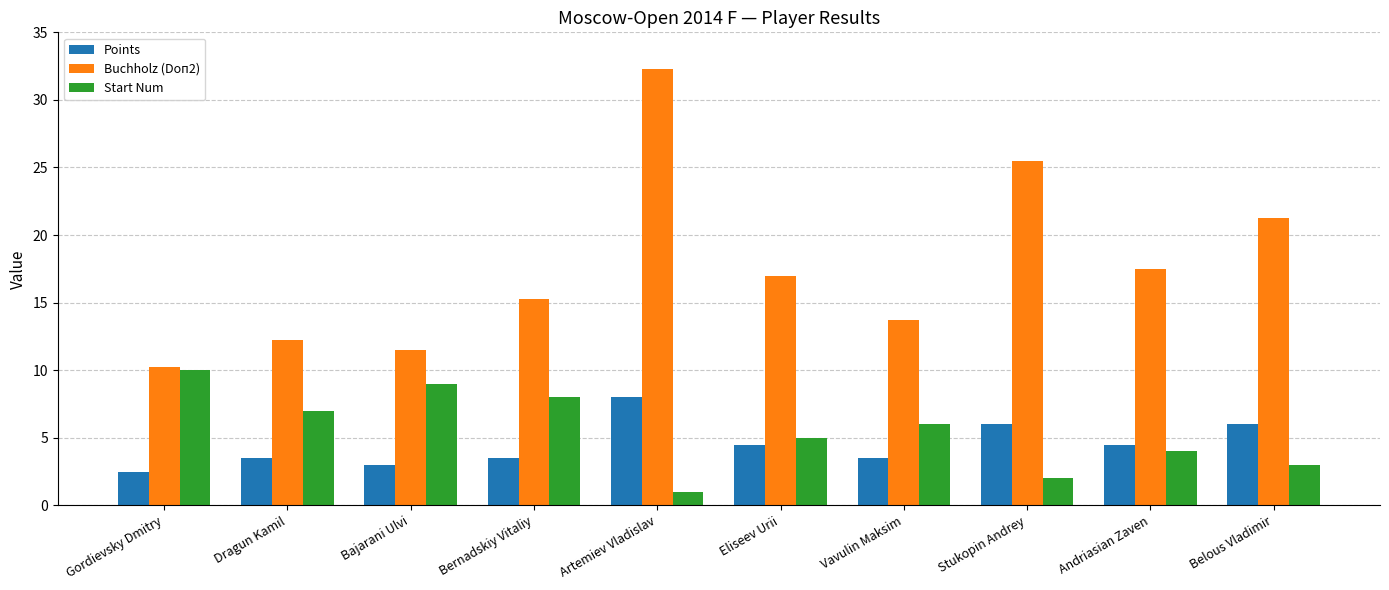

Read the Start Num value at Stukopin Andrey.

2.0